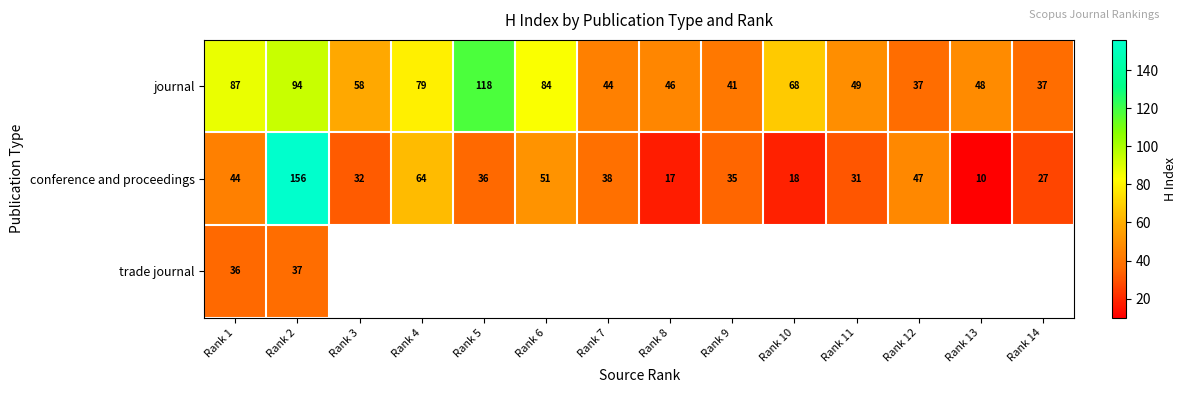

Is it true that conference and proceedings equals 68 at Rank 2?

False